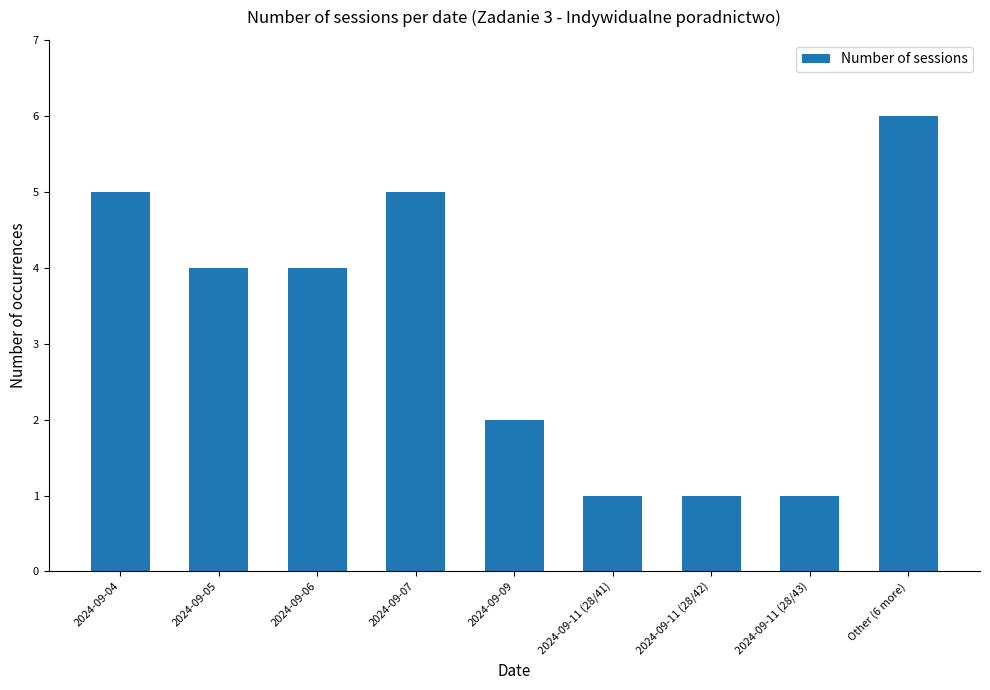

Which category has the highest value across all series?

Other (6 more)